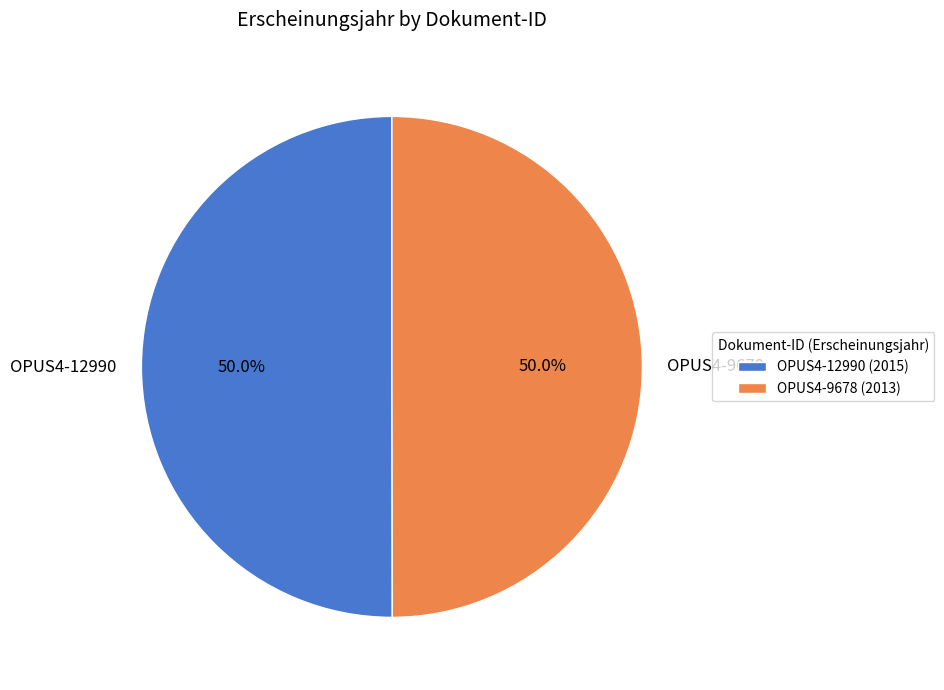

Combined, do OPUS4-9678 and OPUS4-12990 account for over 50%?

Yes